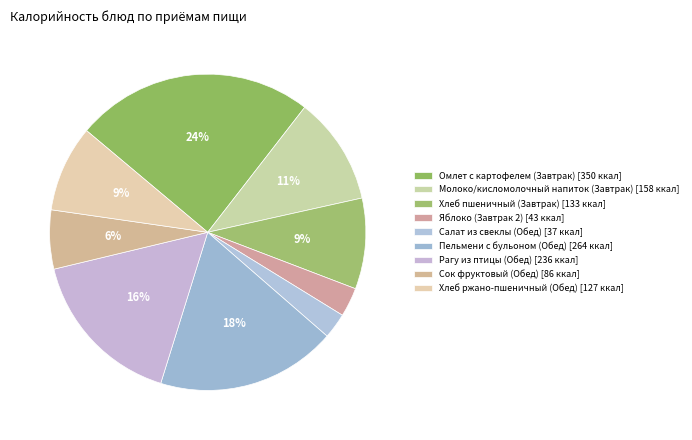

Is there any slice that represents more than half of the pie?

No